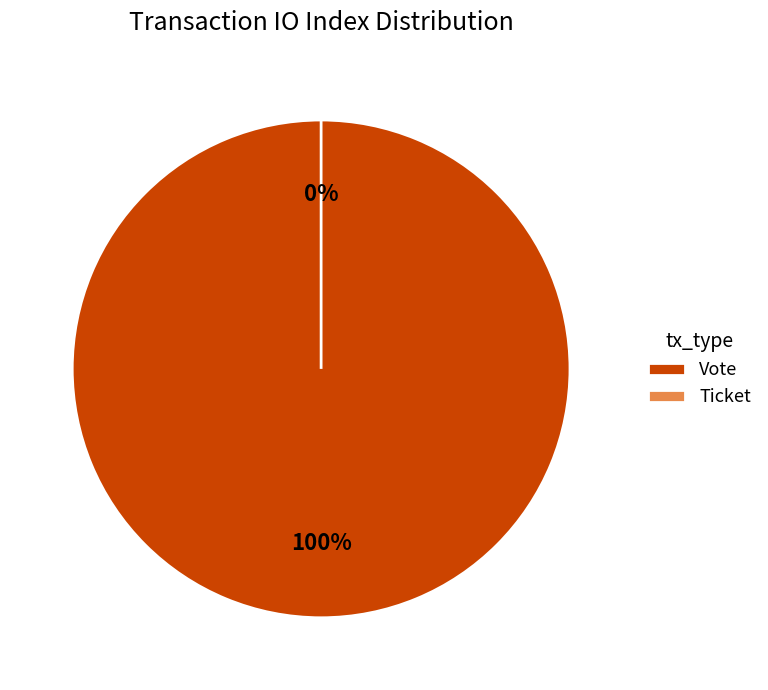

Rank the categories by value from lowest to highest.

Ticket, Vote